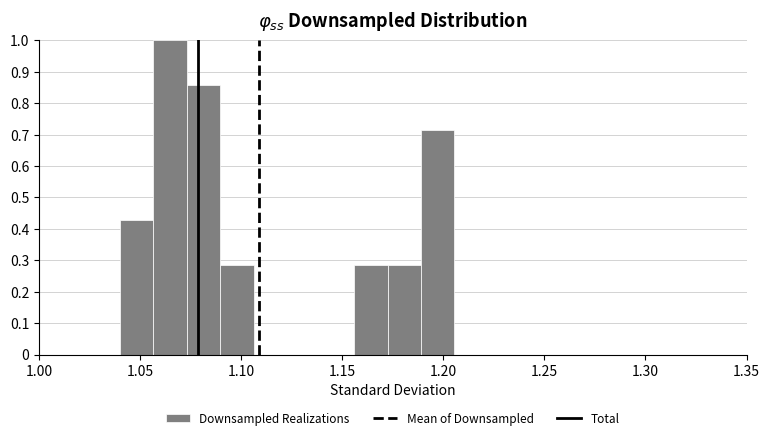

Around what value on the x-axis is the tallest bar? Give the approximate position of its centre, as read against the axis.

1.065